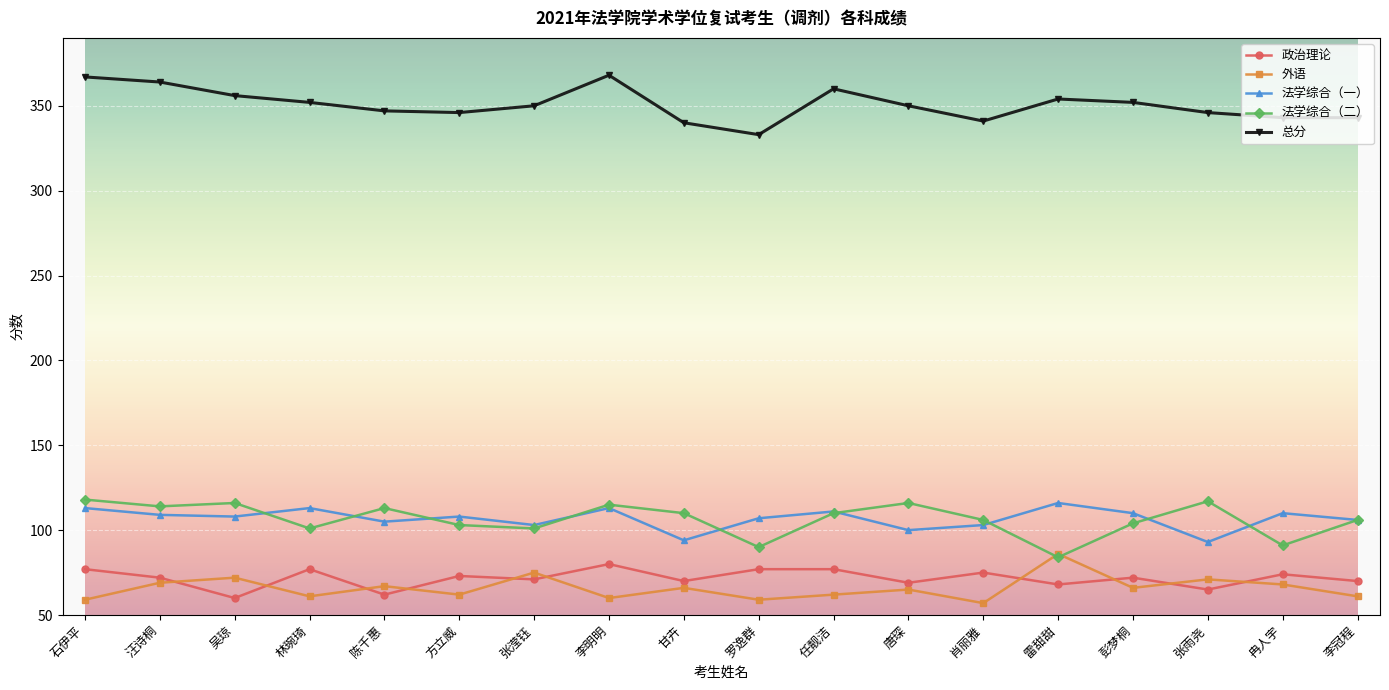

True or false: 外语 has a value of 66 at 彭梦桐.

True